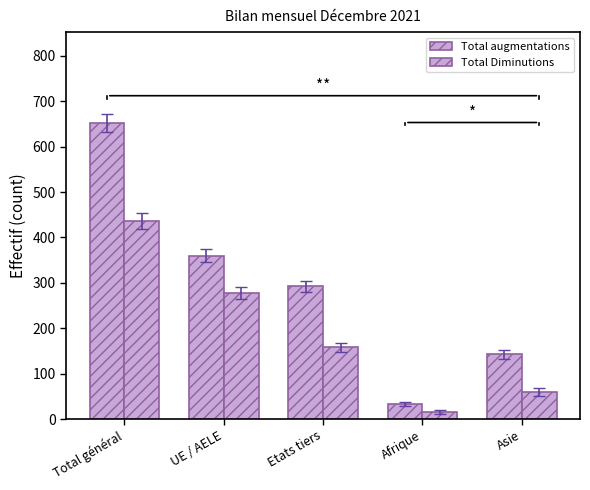

Which series has the largest total across all categories?

Total augmentations